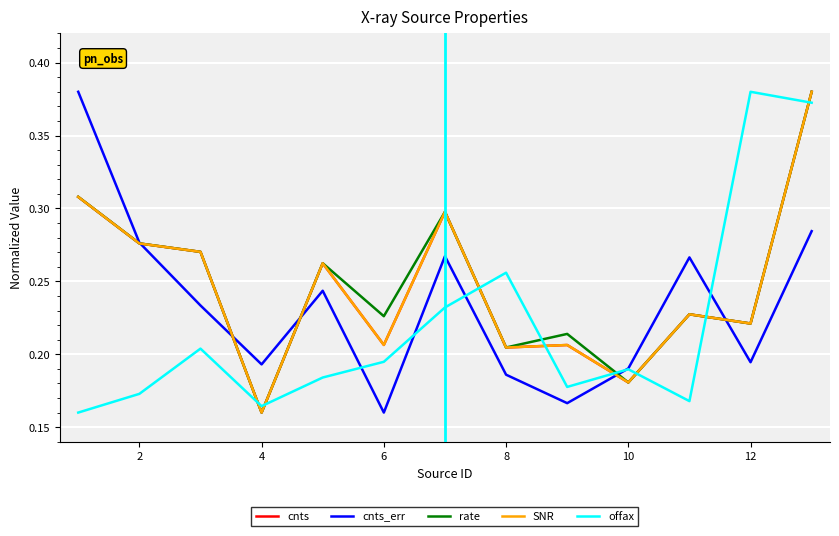

Which series ends up on top after the final intersection of rate and offax?

rate